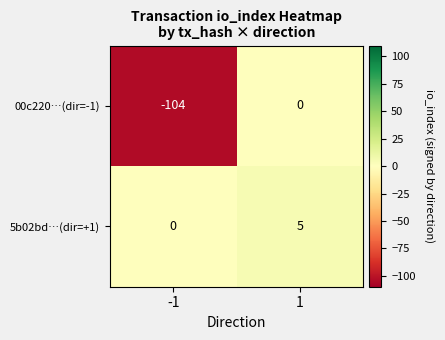

True or false: 00c220…(dir=-1) has a value of -71 at 1.

False